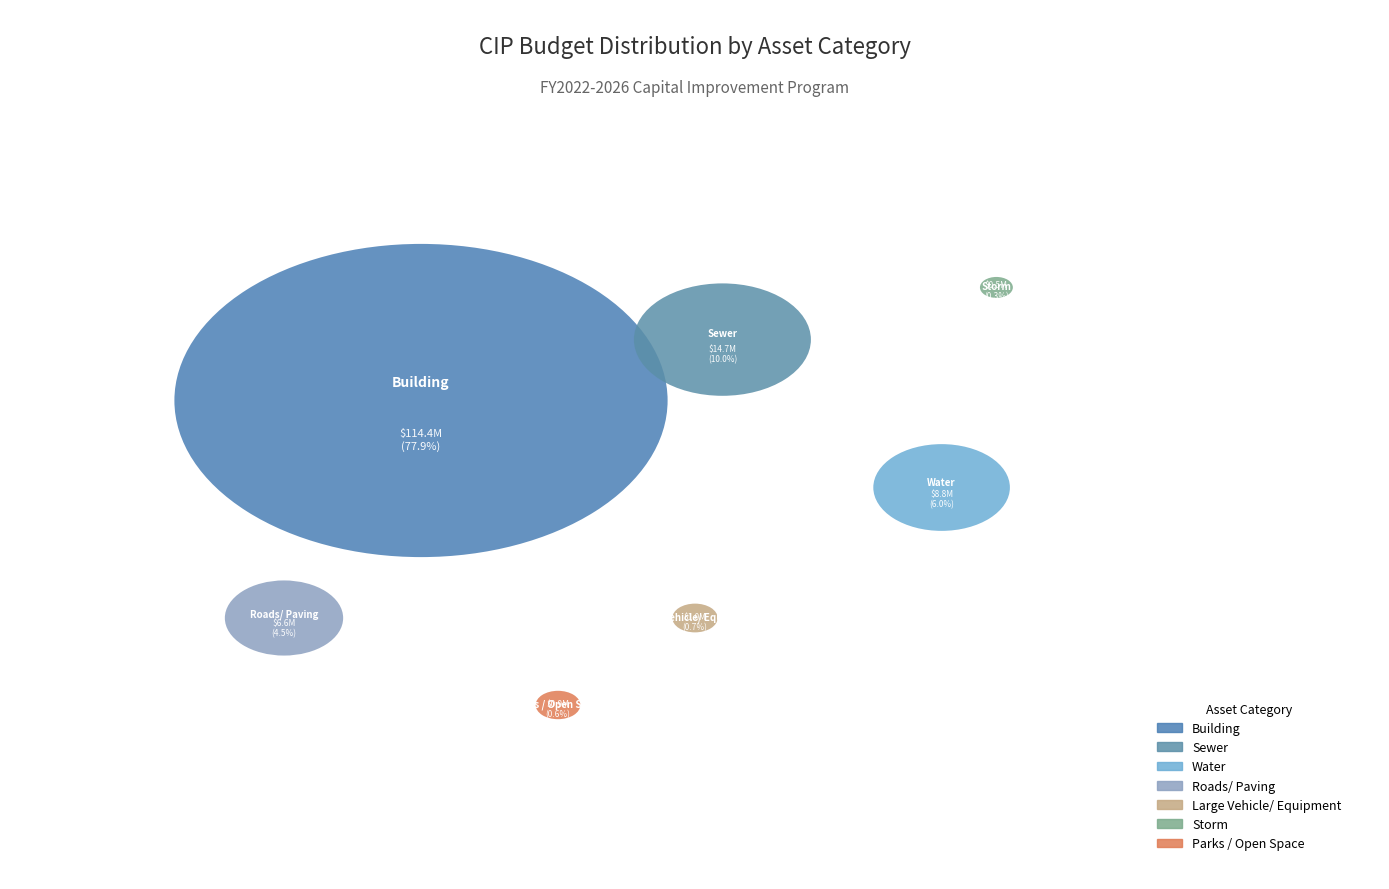

Count the number of slices in the pie.

7